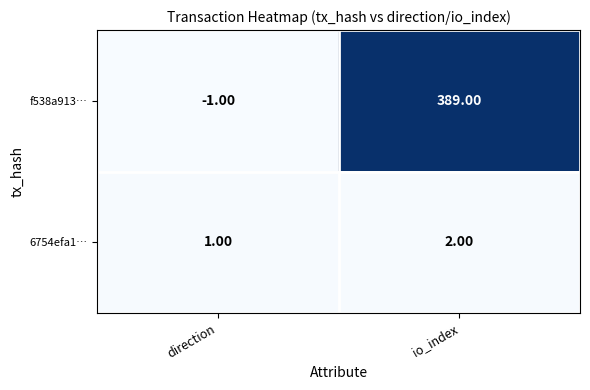

Which category has the highest value in the 6754efa1… series?

io_index